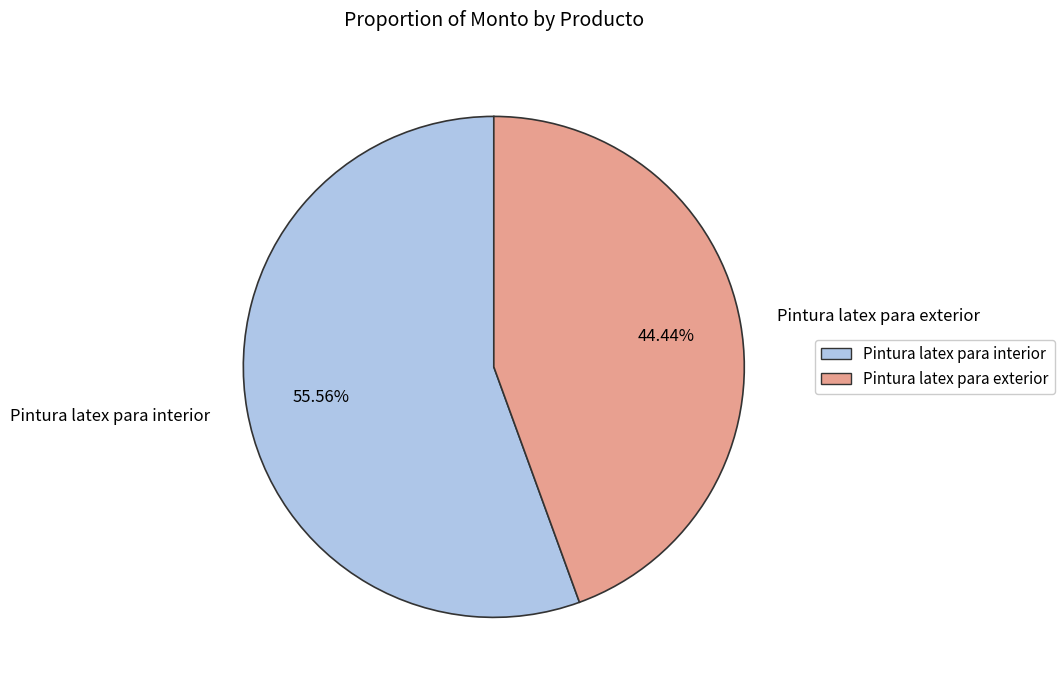

Count the number of slices in the pie.

2